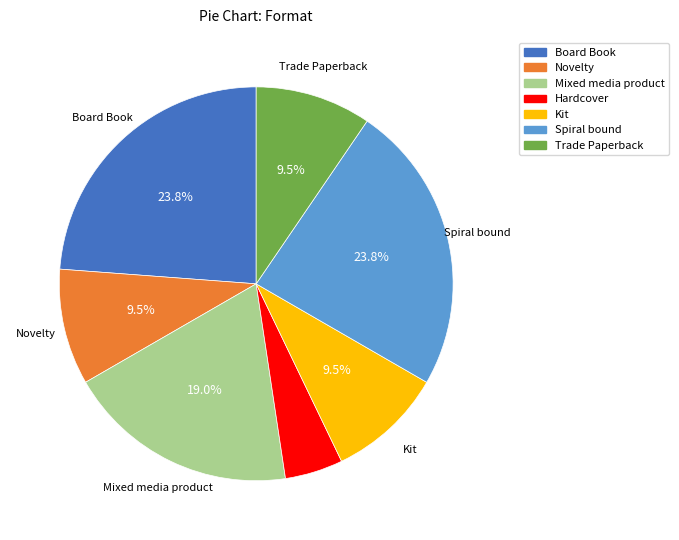

What percentage is NOT represented by Kit?

90.5%